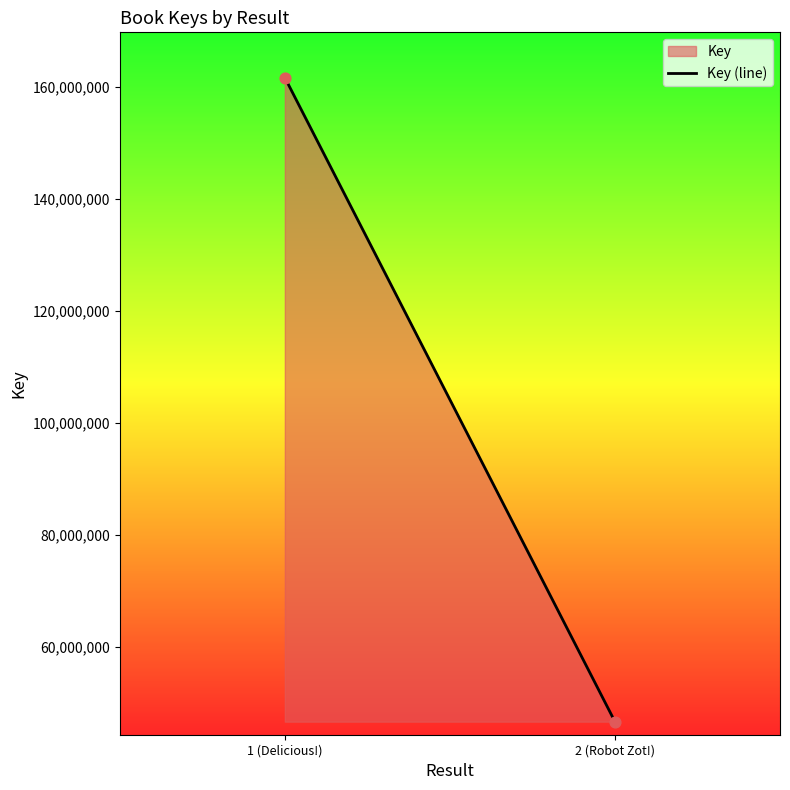

What is the range of Y values (max minus min)?

114963527